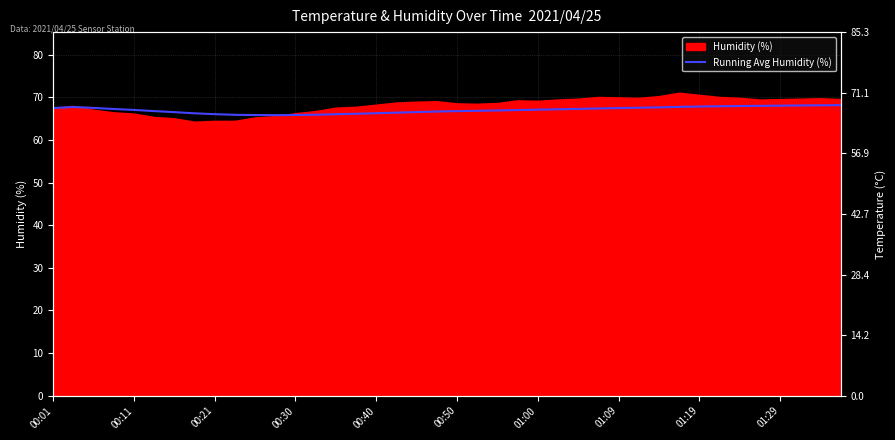

What is the difference between the maximum and minimum values?

2.4